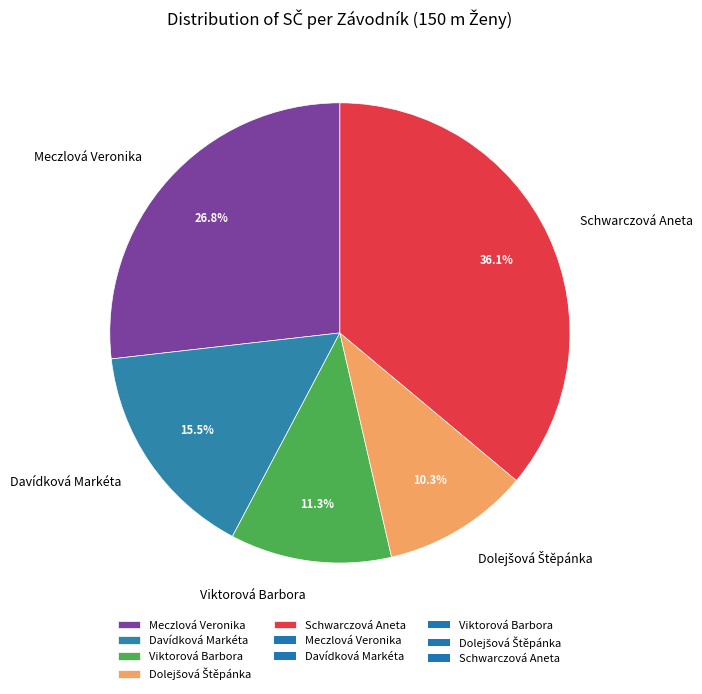

Is Viktorová Barbora the majority of the pie?

No